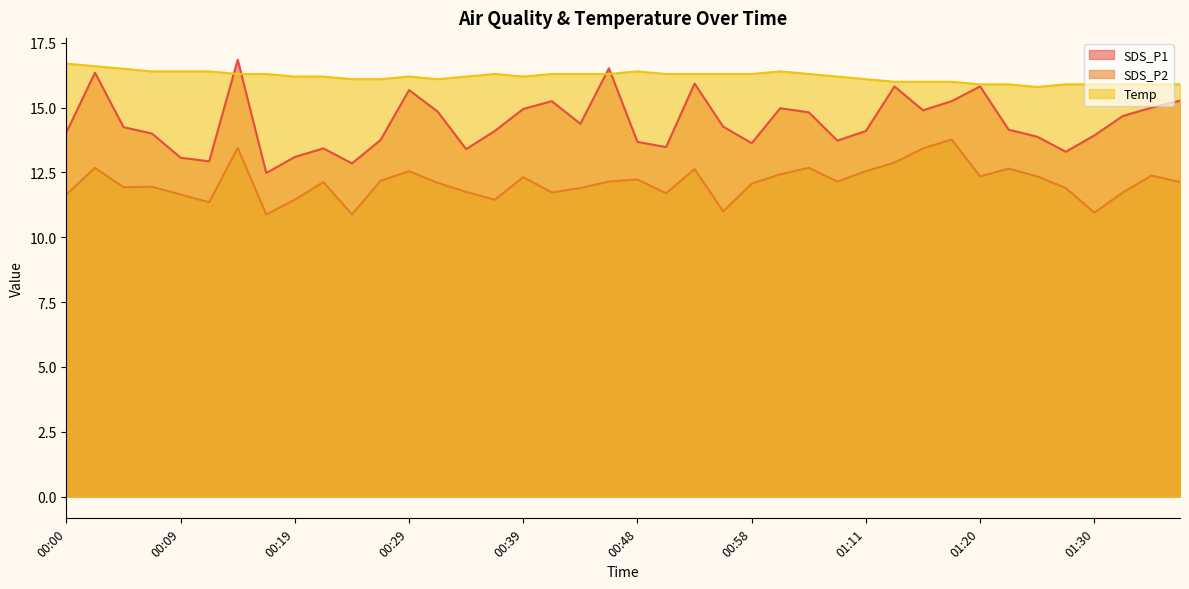

What is the smallest value displayed?

10.9